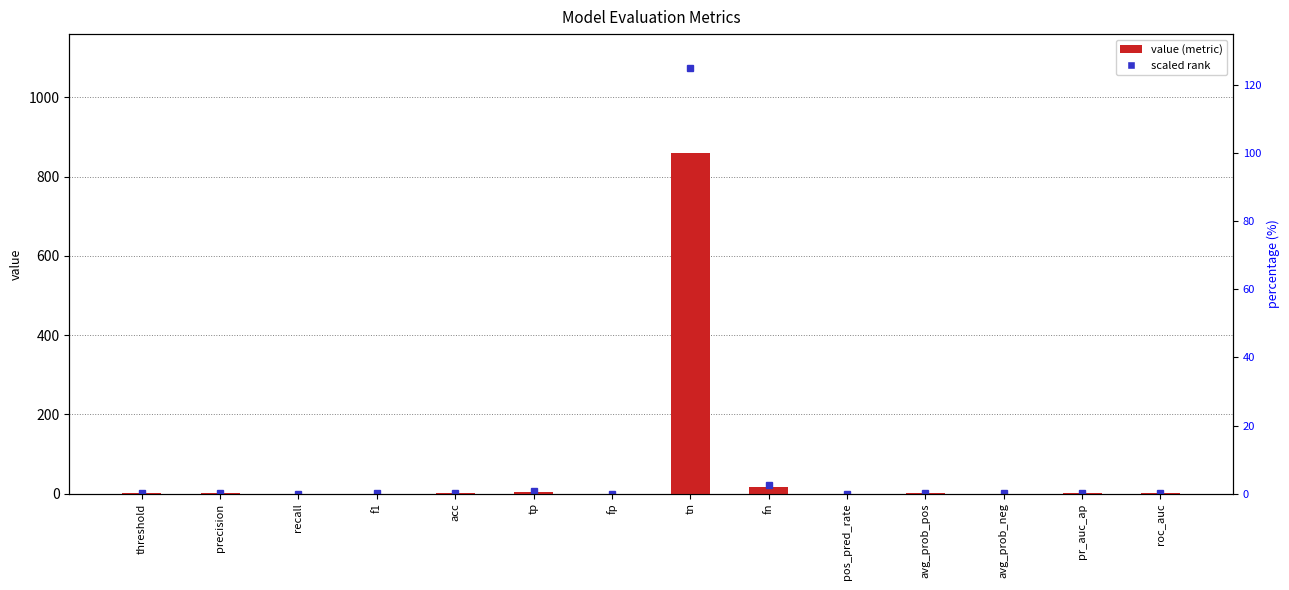

How many distinct data groups are displayed?

1